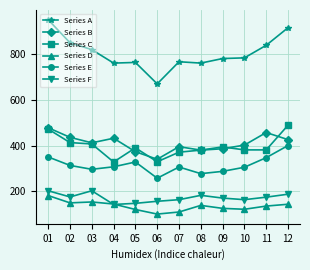

What is the sum of all Series D values?

1630